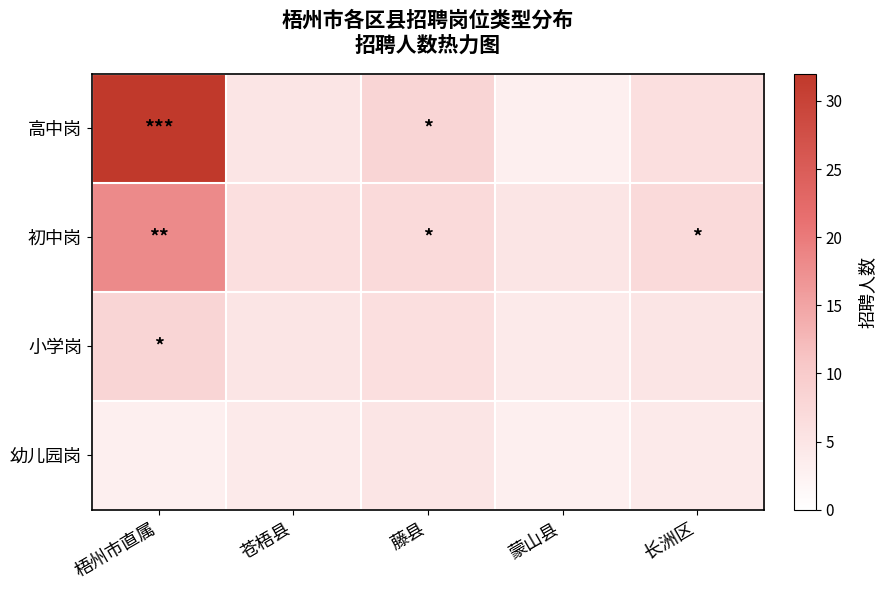

Rank the series by their maximum value, from highest to lowest.

高中岗, 初中岗, 小学岗, 幼儿园岗